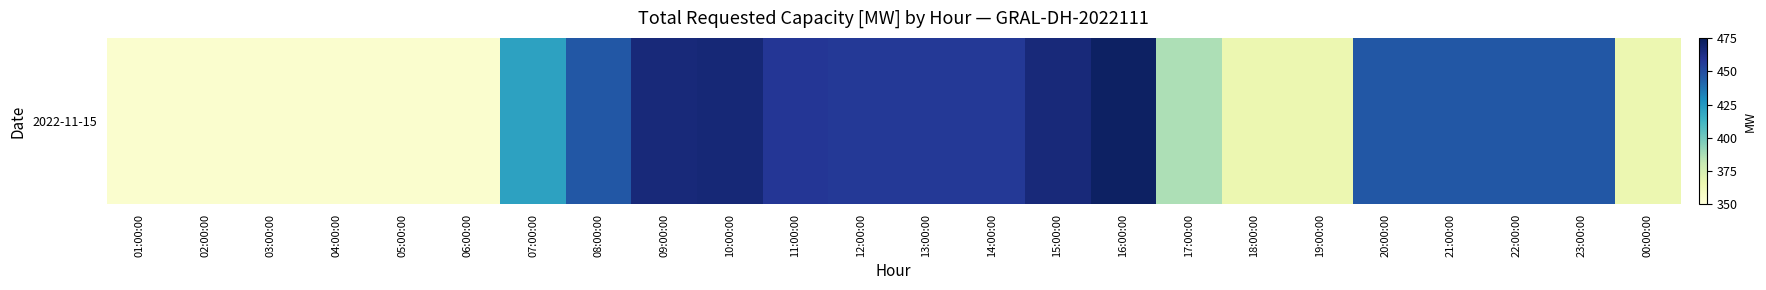

Reading left to right, list all the values displayed in this chart.

01:00:00=354	02:00:00=354	03:00:00=354	04:00:00=354	05:00:00=354	06:00:00=354	07:00:00=421	08:00:00=446	09:00:00=466	10:00:00=467	11:00:00=458	12:00:00=457	13:00:00=457	14:00:00=457	15:00:00=466	16:00:00=472	17:00:00=387	18:00:00=366	19:00:00=366	20:00:00=446	21:00:00=446	22:00:00=446	23:00:00=446	00:00:00=366